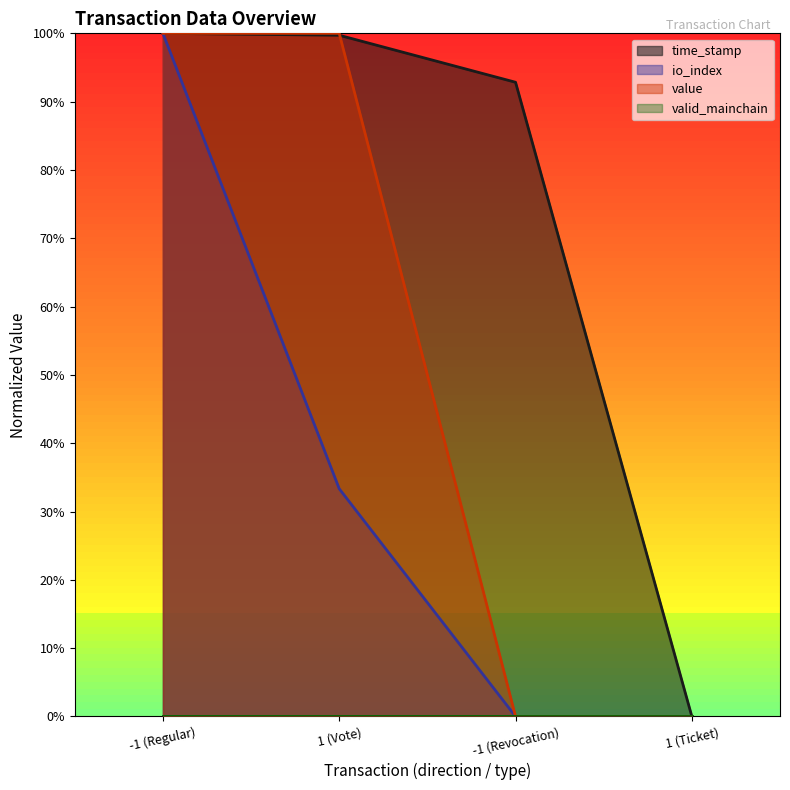

How many data points in value are less than 1?

2